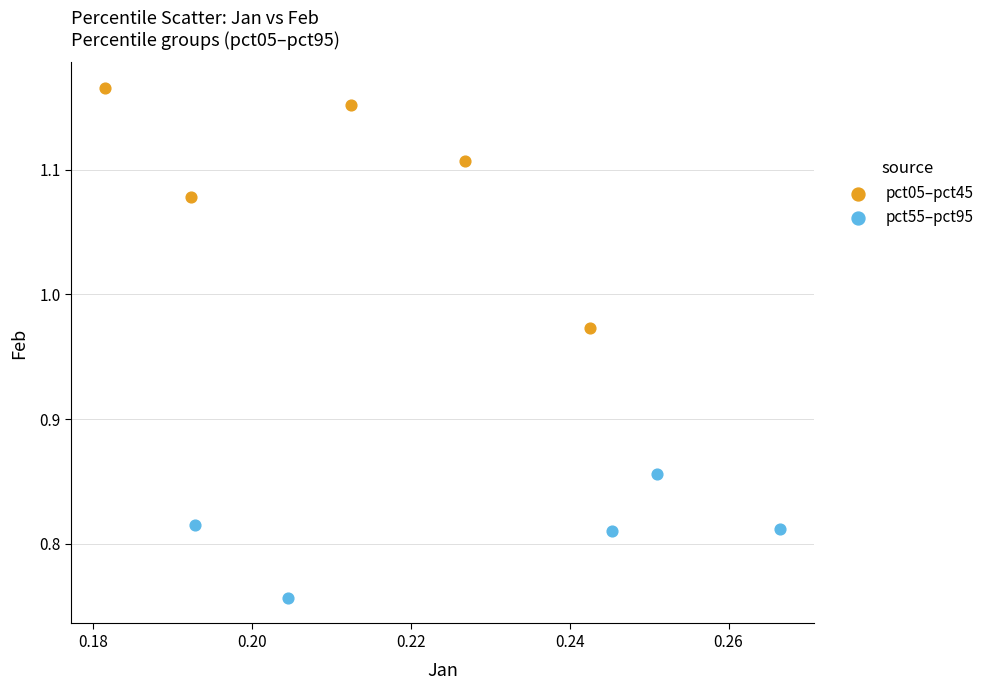

Which series contains the lowest Y value?

pct55–pct95